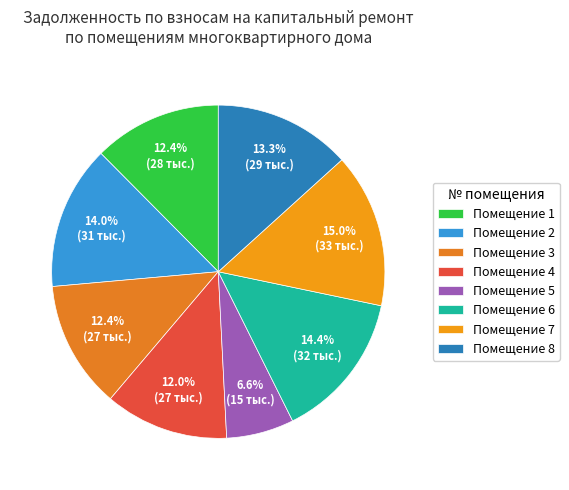

Count the number of slices in the pie.

8